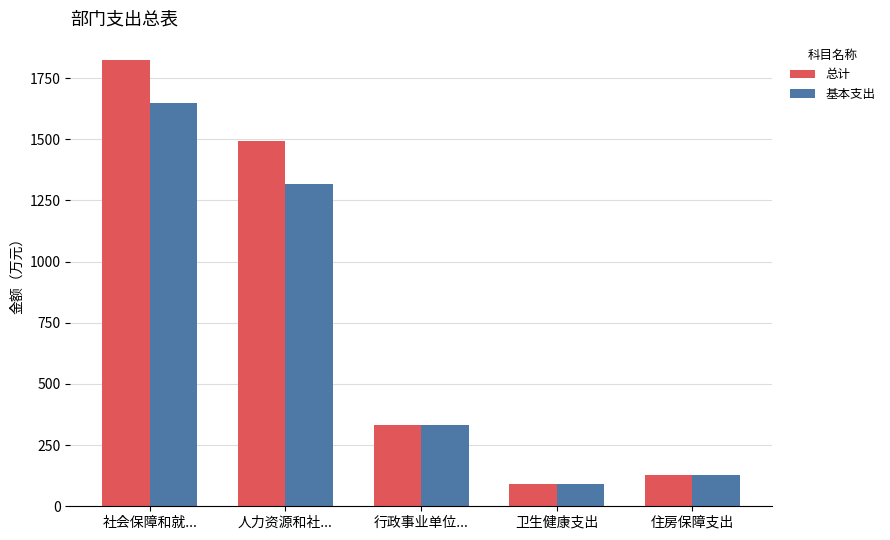

Which series has the widest spread of values?

总计